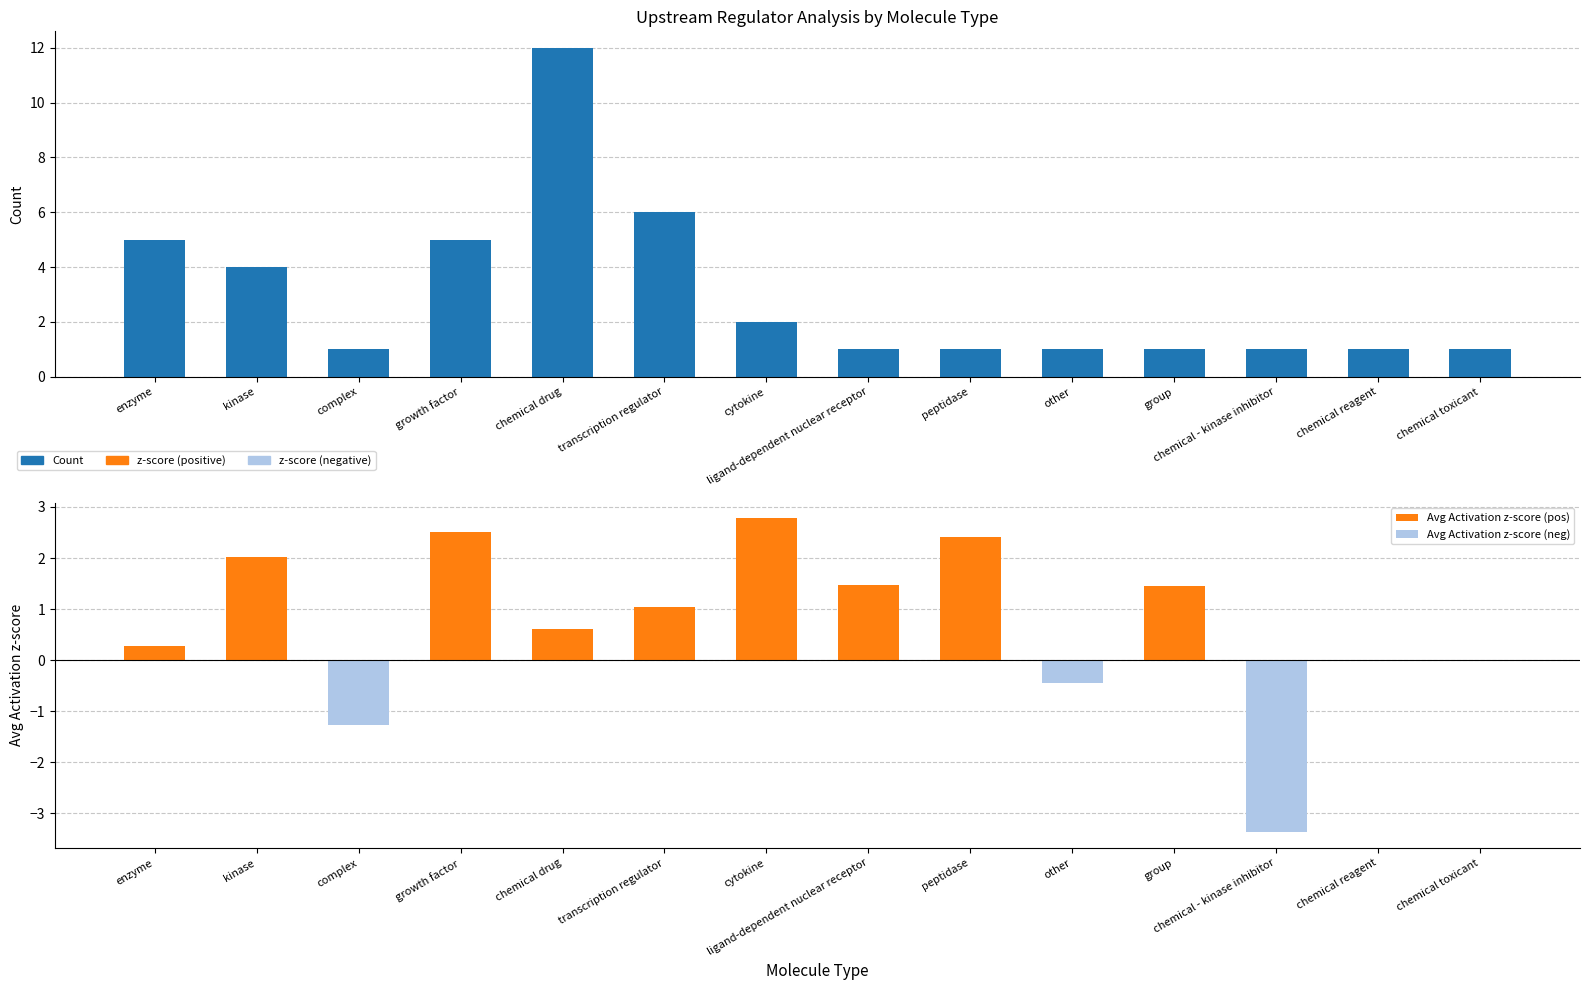

The value of Avg Activation z-score (pos) at group is 0.4. True or false?

False